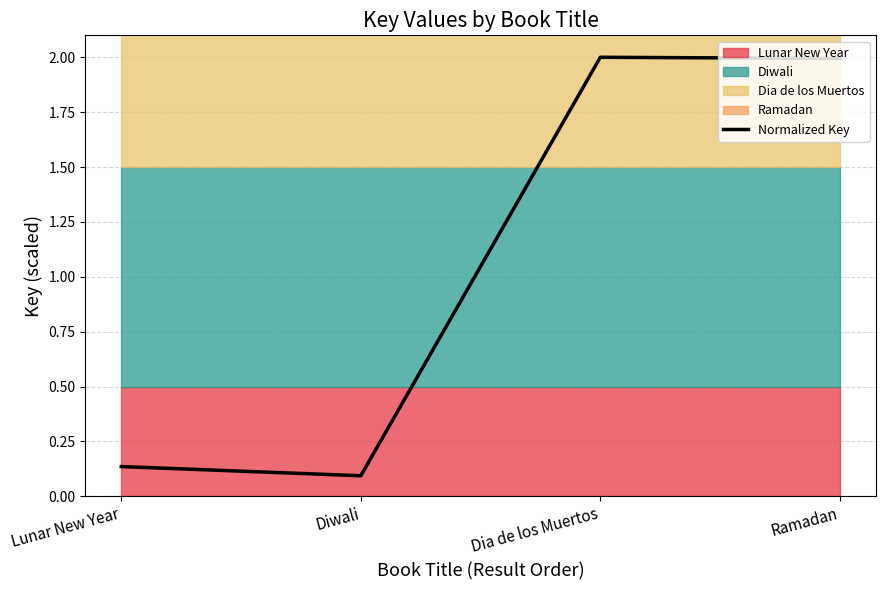

What is the sum of the values at Ramadan and Dia de los Muertos?

4.0